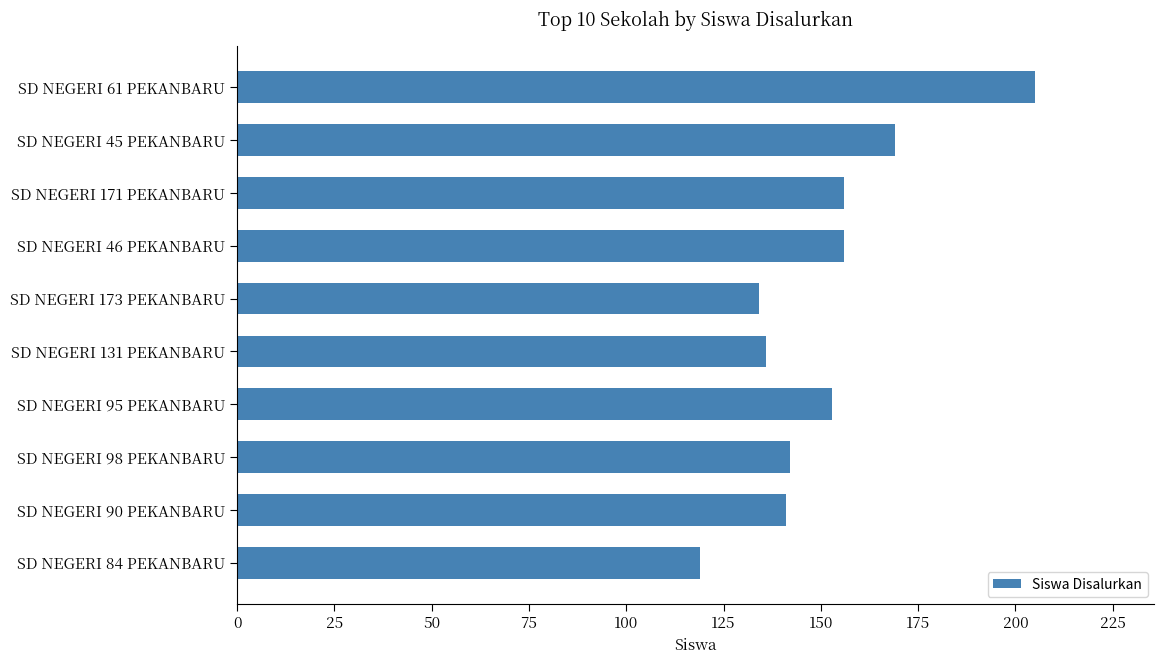

What is the value of the 6th bar from the top?

136